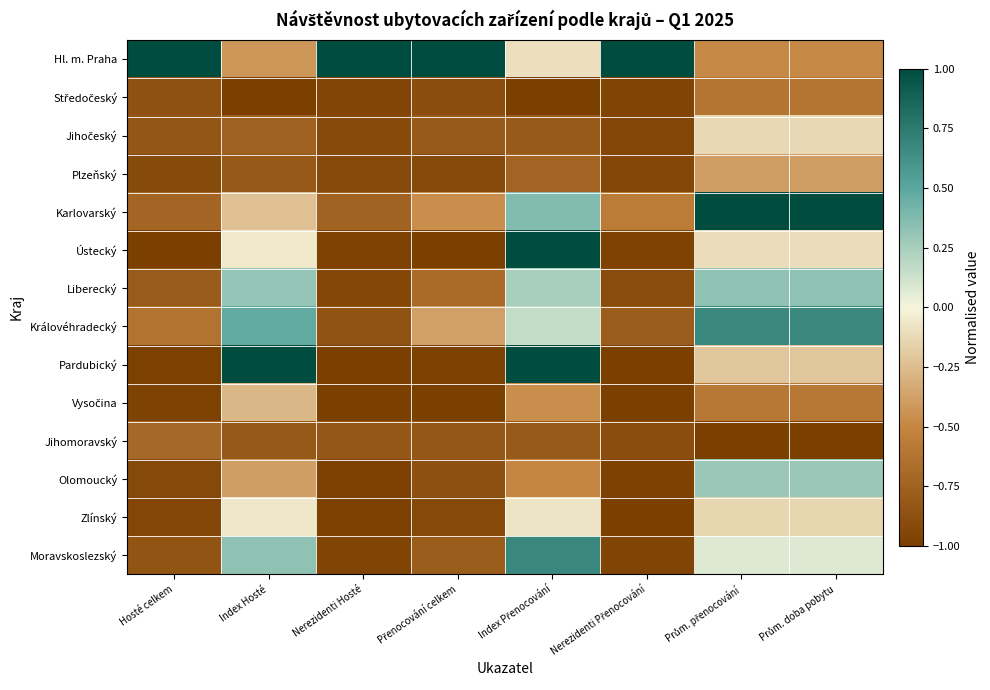

Rank the series by their maximum value, from highest to lowest.

Hl. m. Praha, Karlovarský, Pardubický, Ústecký, Moravskoslezský, Královéhradecký, Liberecký, Olomoucký, Zlínský, Jihočeský, Vysočina, Plzeňský, Středočeský, Jihomoravský